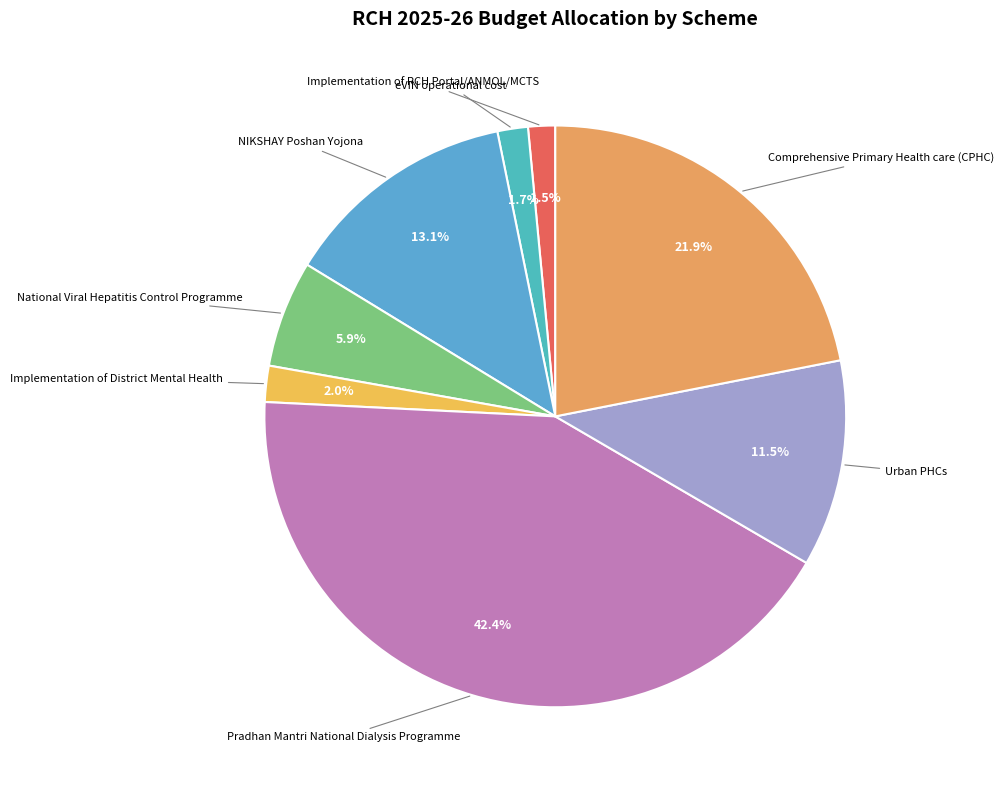

Count the number of slices in the pie.

8